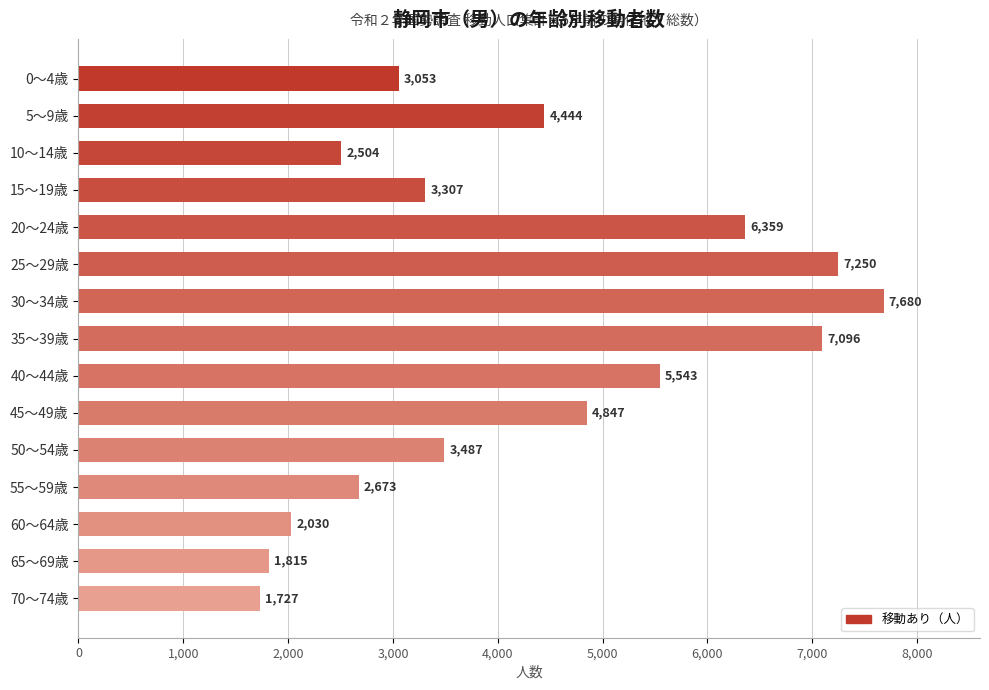

What is the change in value from 0～4歳 to 45～49歳?

+1794